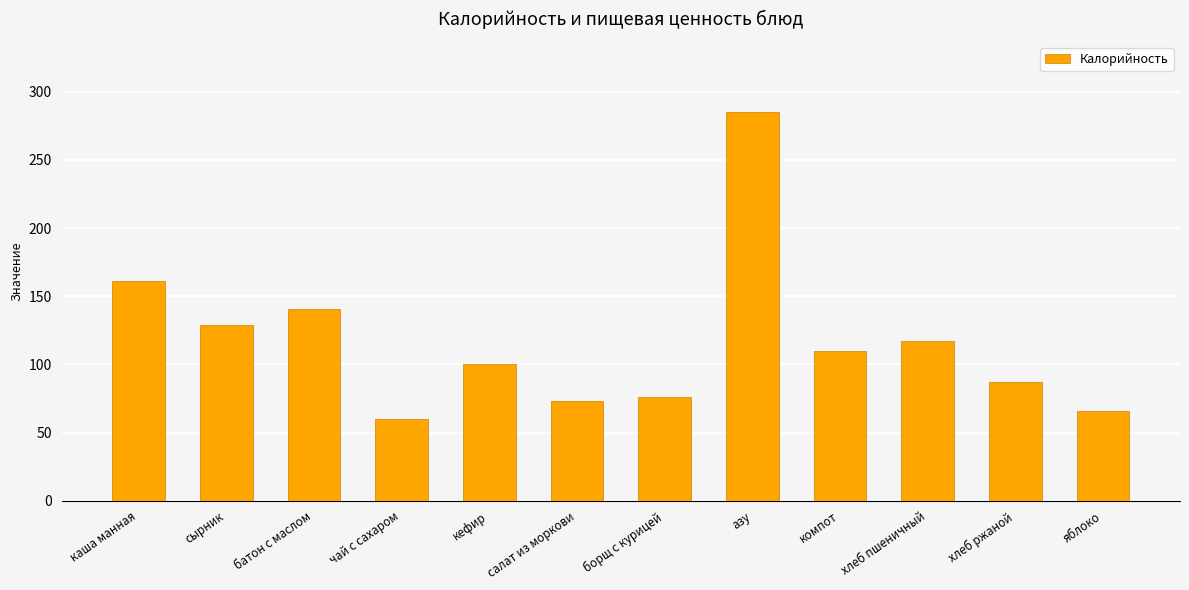

Rank the categories by value from lowest to highest.

чай с сахаром, яблоко, салат из моркови, борщ с курицей, хлеб ржаной, кефир, компот, хлеб пшеничный, сырник, батон с маслом, каша манная, азу